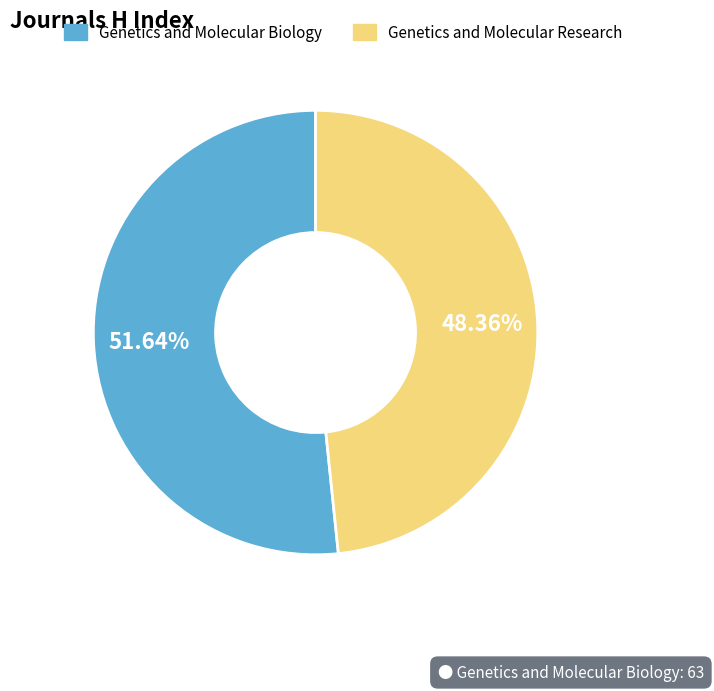

What percentage is the Genetics and Molecular Research slice, to the nearest percent?

48%